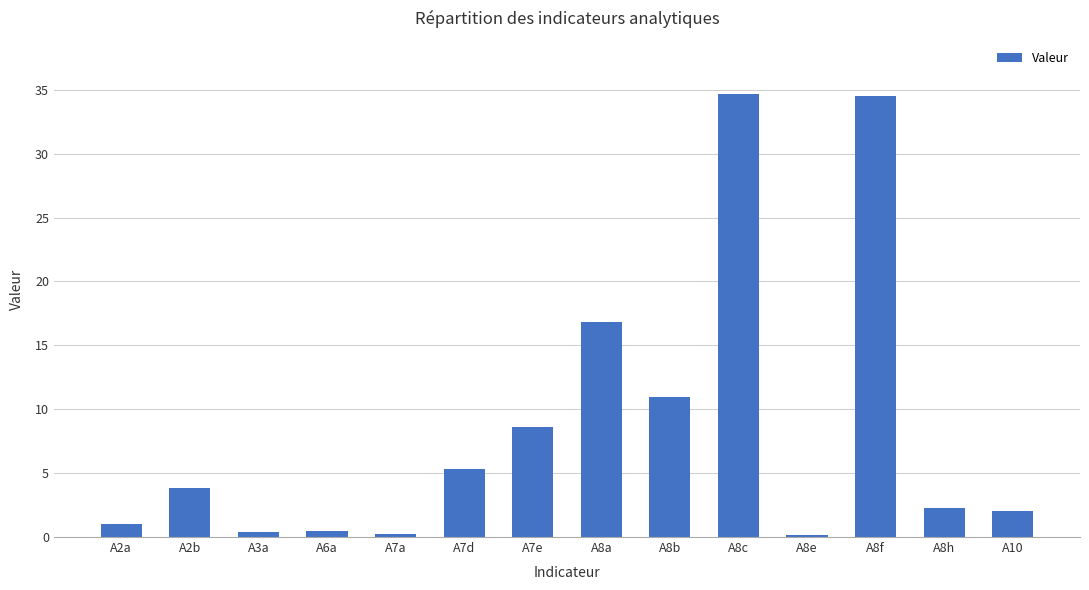

What is the maximum value shown in the chart?

34.7